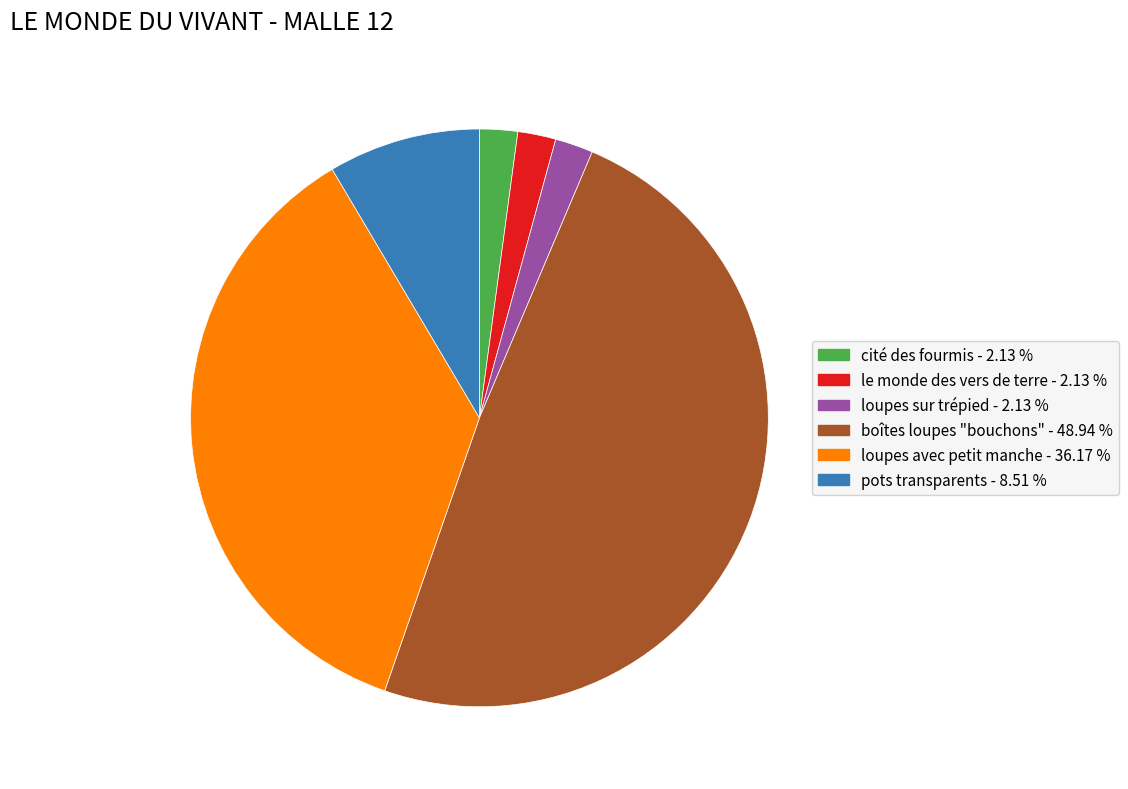

Is there a majority slice in this chart?

No